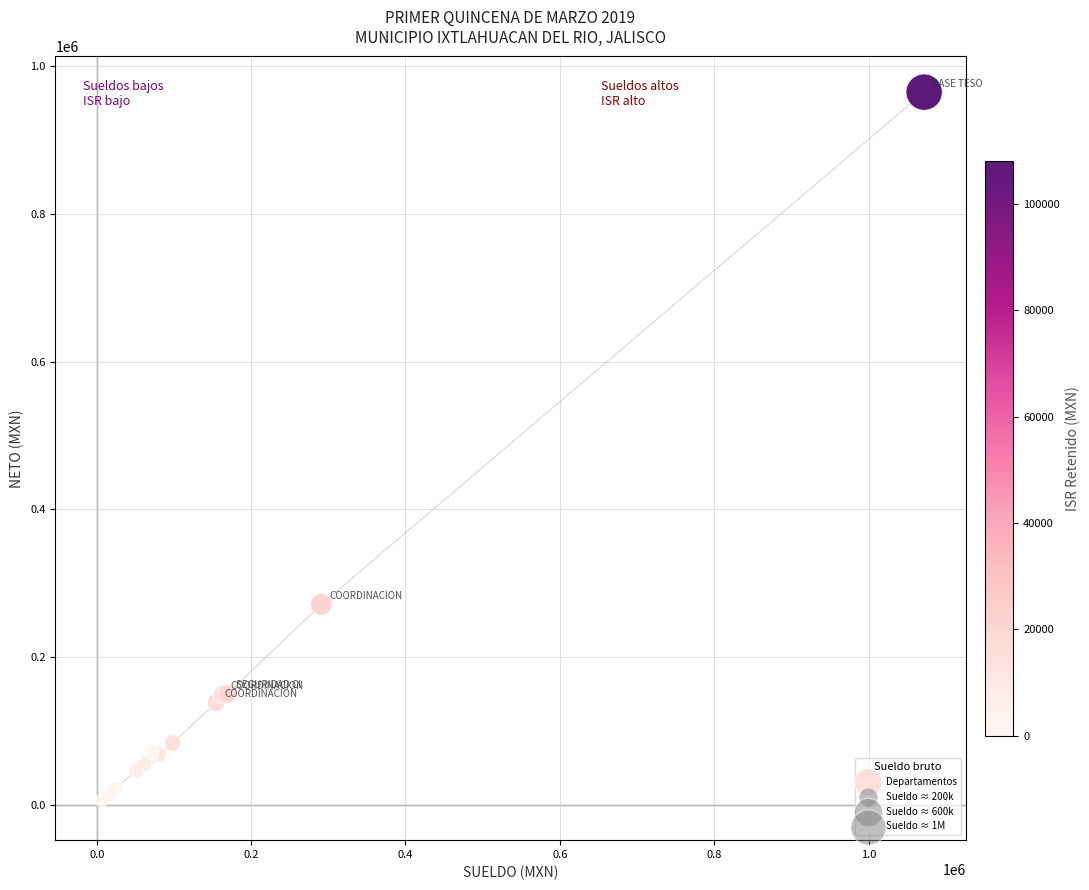

What Y value in the scatter plot is closest to 485203?

271112.2